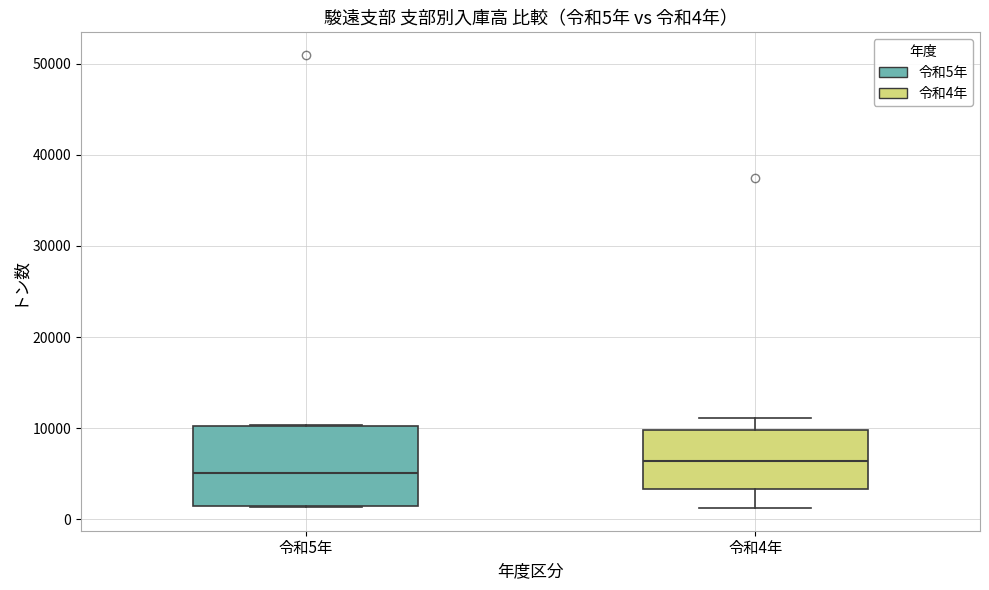

Which box's median line is the highest?

令和4年